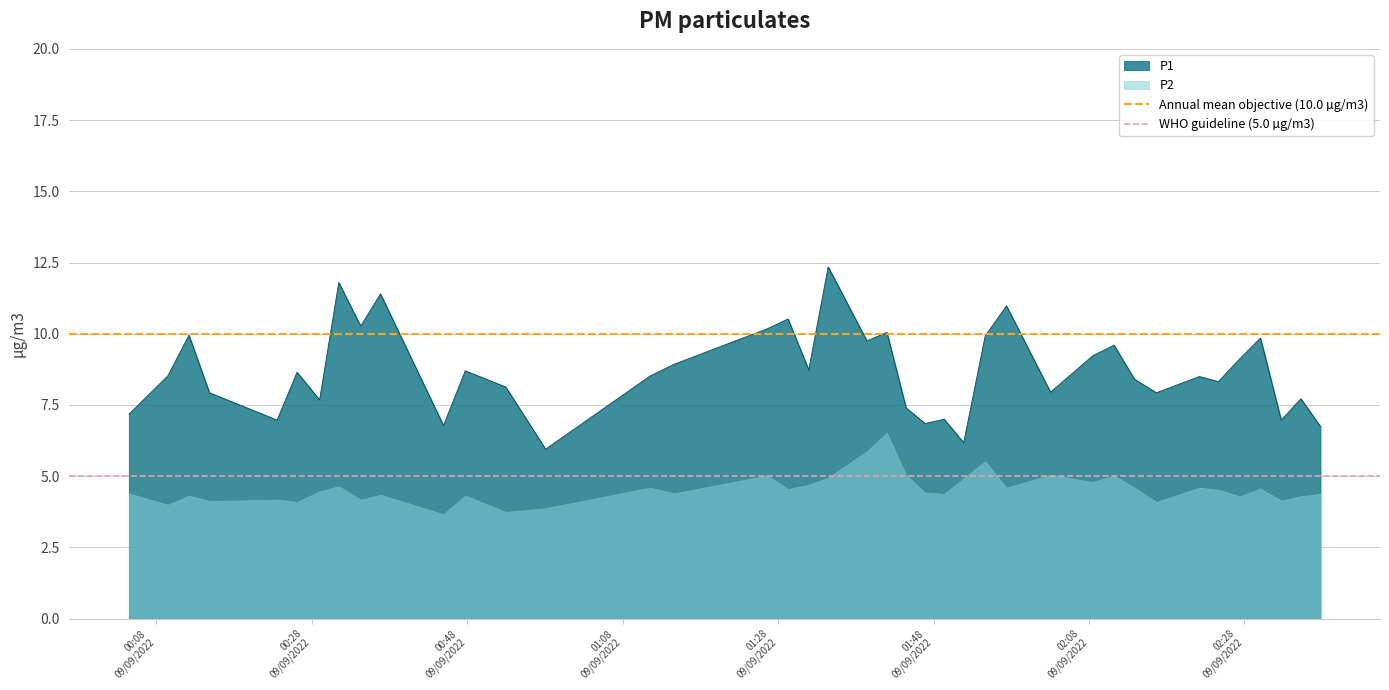

What is the lowest value of the P1 series?

6.0